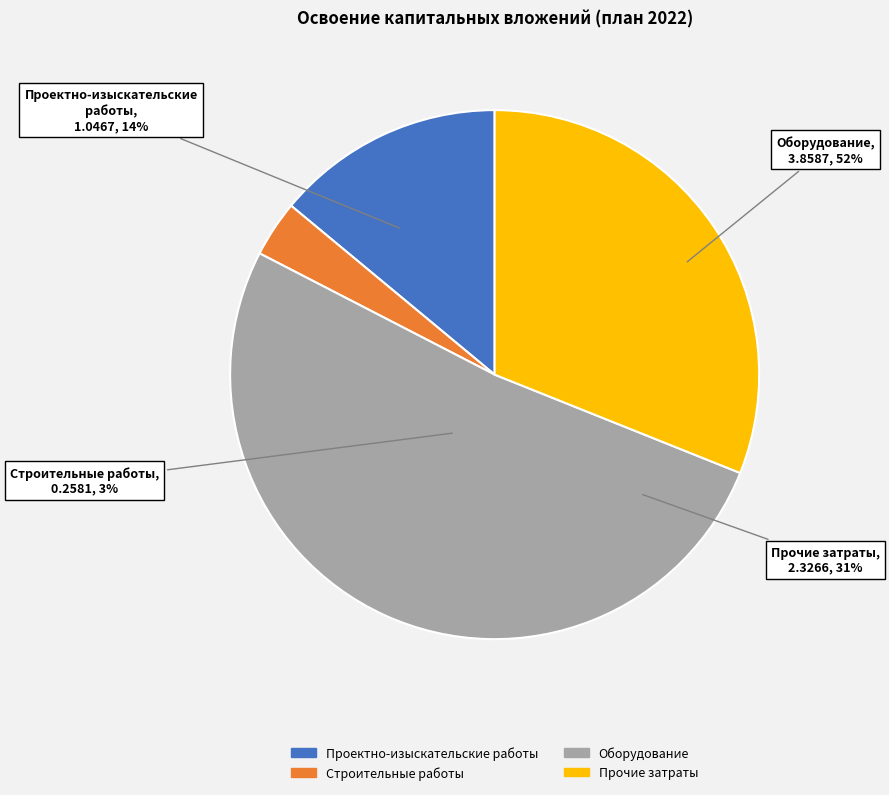

The строительные работы slice represents 14% of the pie. True or false?

False